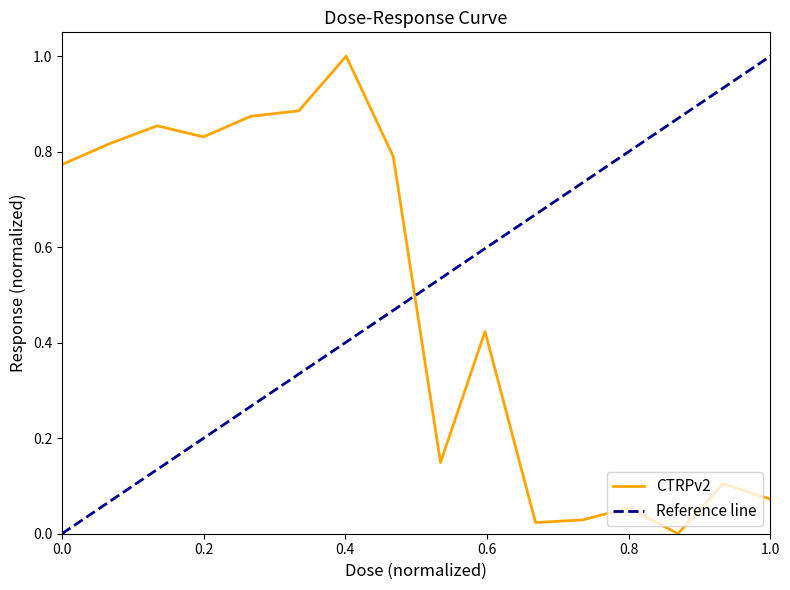

What is the highest value of the CTRPv2 series?

1.0